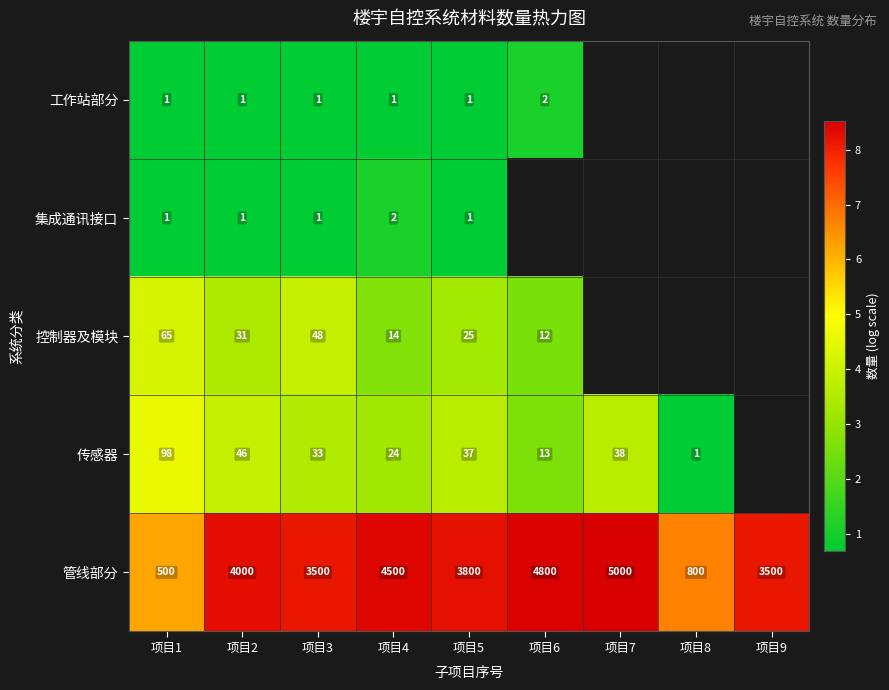

Is it true that 集成通讯接口 equals 0.7 at 项目5?

True